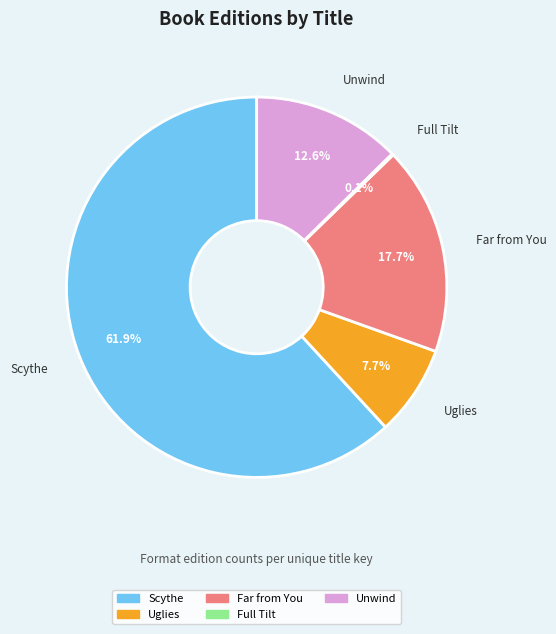

Combined, do Unwind and Far from You account for over 50%?

No